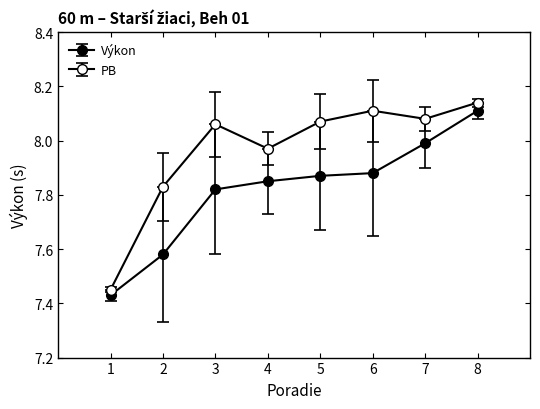

Where is Výkon nearest to the value 7?

1